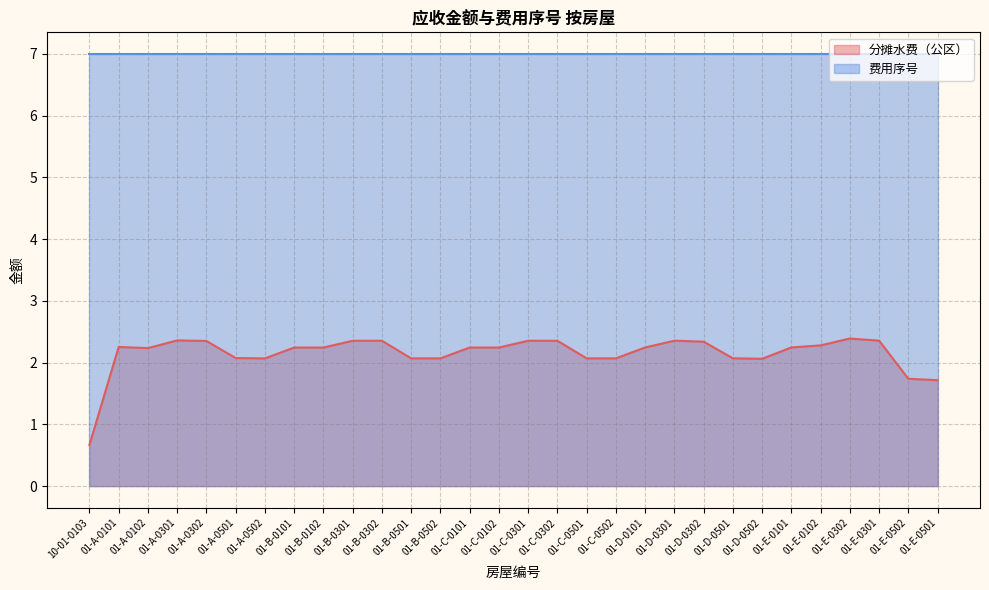

Where is the first local minimum?

01-A-0102